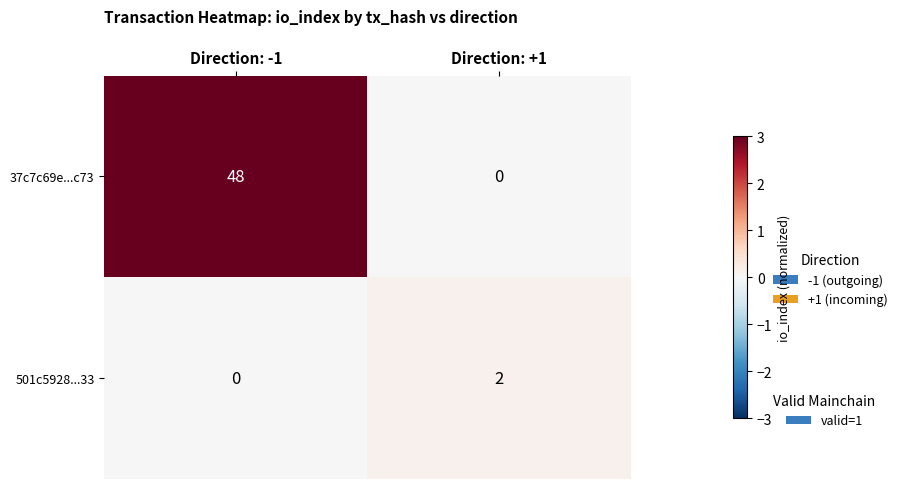

The 501c5928...33 series shows 0 at Direction: -1. True or false?

True